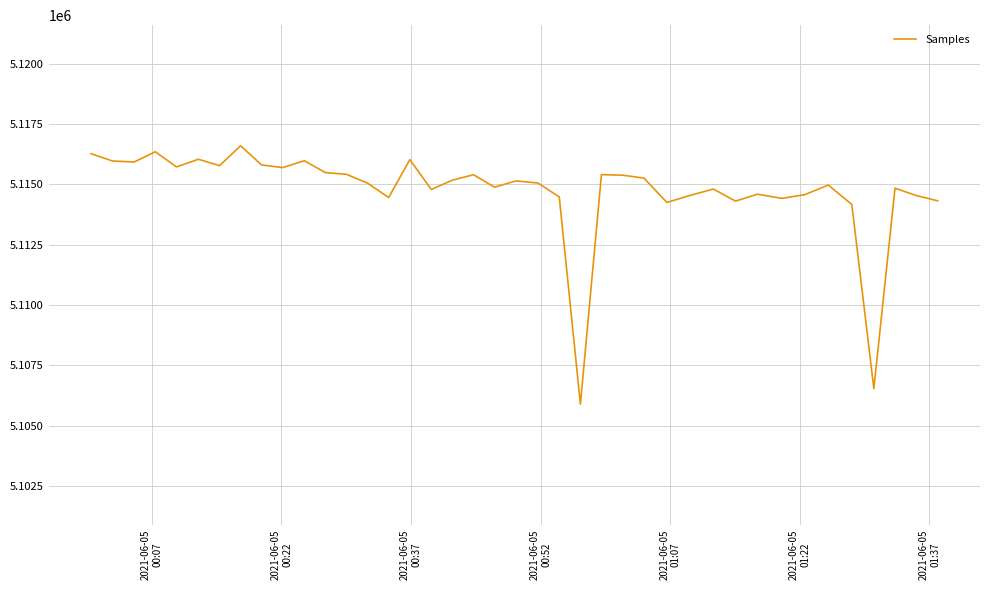

How many categories are shown in the chart?

40